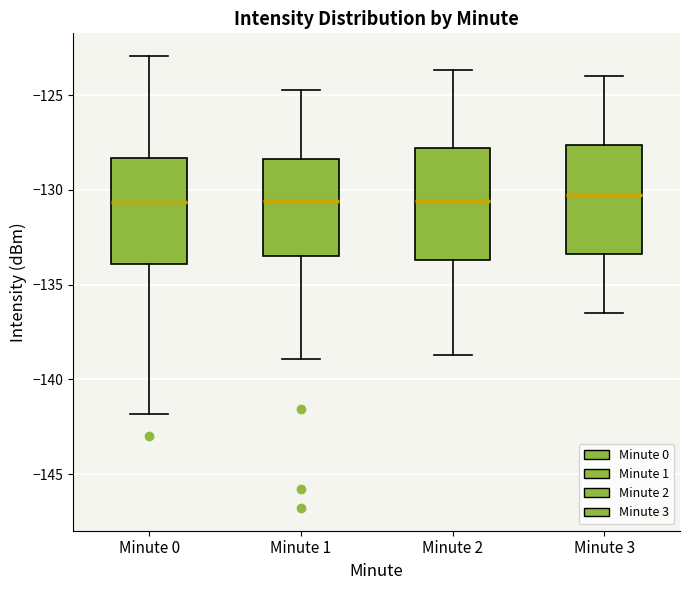

Reading left to right, read every box against the y-axis: the position of its median line, the range the box covers, and the ends of its whiskers. The values are not printed on the chart, so give them approximately, as read against the axis.

Minute 0: median -130.5, box -134.0 to -128.5, whiskers -142.0 to -123.0
Minute 1: median -130.5, box -133.5 to -128.5, whiskers -139.0 to -124.5
Minute 2: median -130.5, box -133.5 to -128.0, whiskers -138.5 to -123.5
Minute 3: median -130.0, box -133.5 to -127.5, whiskers -136.5 to -124.0